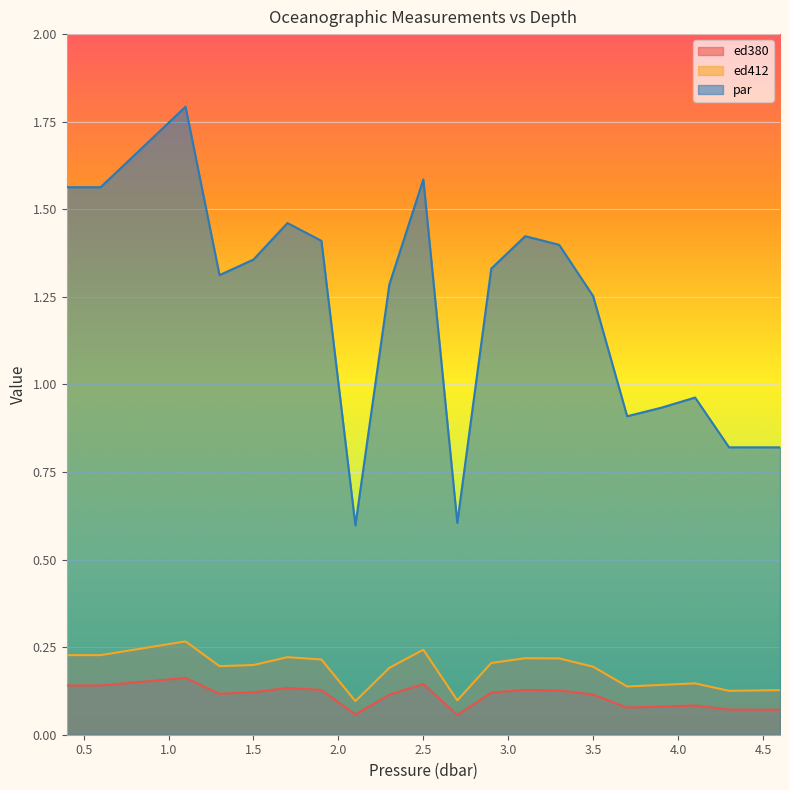

The value of par at 4.3 is 0.8. True or false?

True